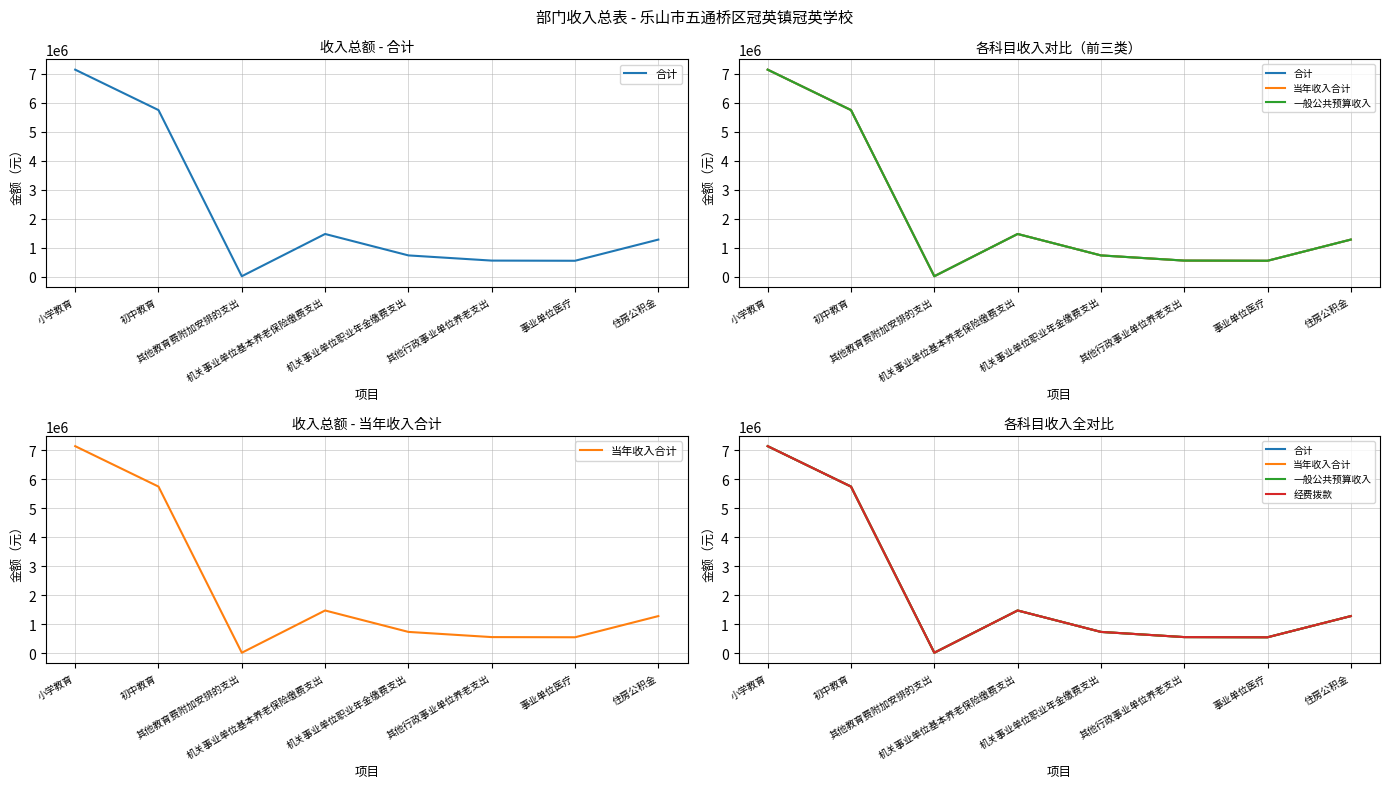

What is the difference between the maximum and minimum values in the 一般公共预算收入 series?

7122240